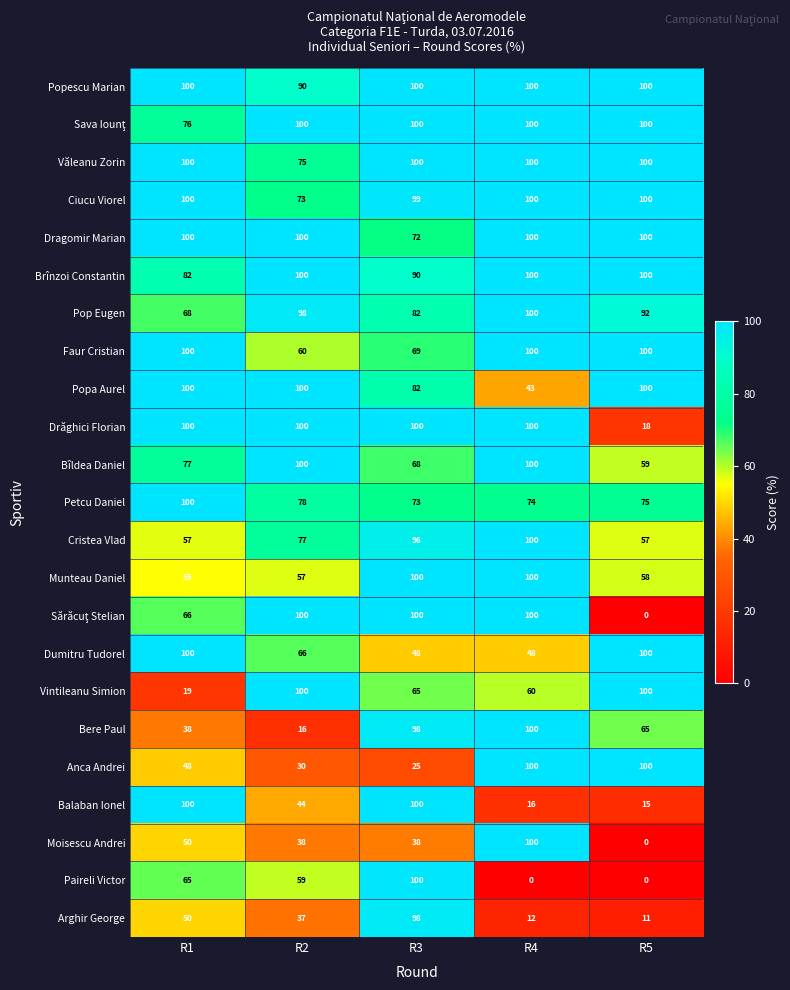

What is the difference between the highest and lowest values at R3?

75